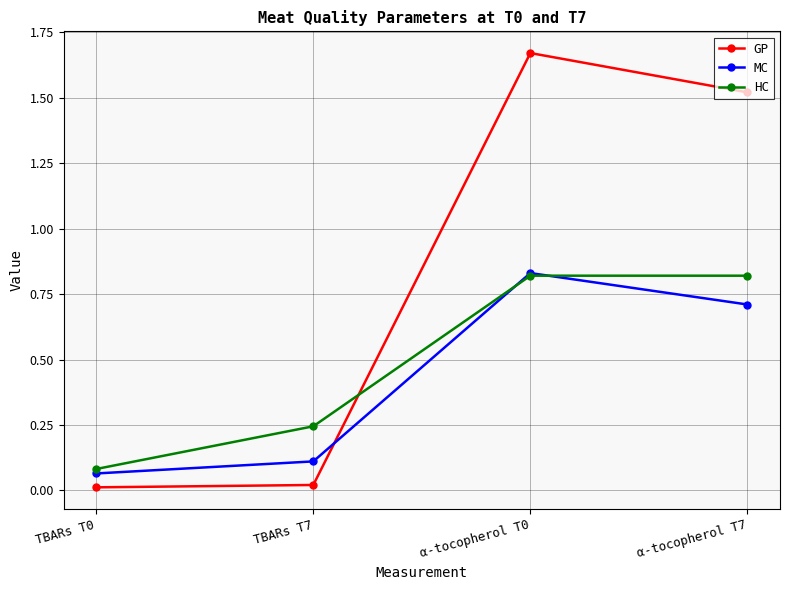

Which series has the largest range (max minus min)?

GP